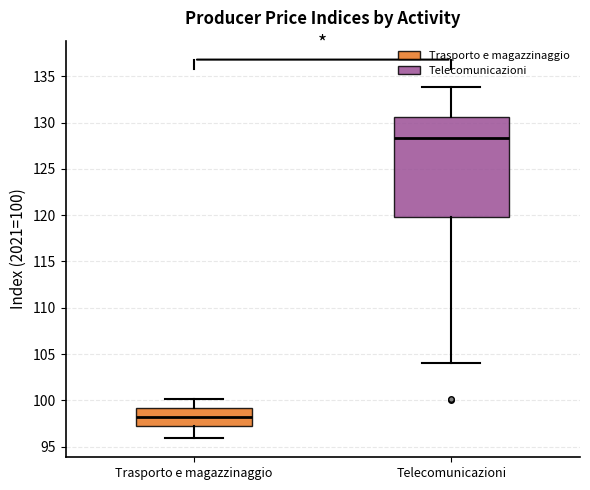

Which box's median line is the lowest?

Trasporto e magazzinaggio